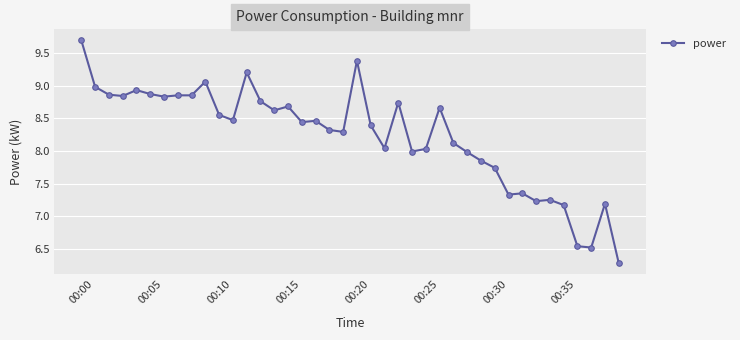

What is the minimum value shown in the chart?

6.3